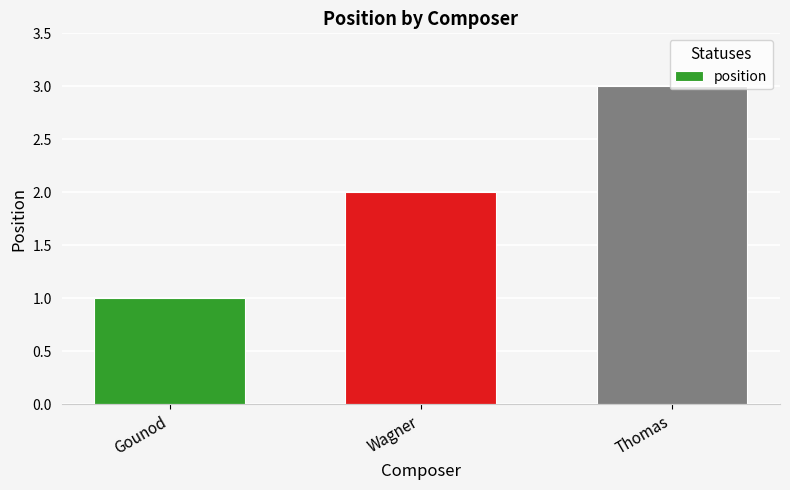

What is the value of the 2nd bar from the left?

2